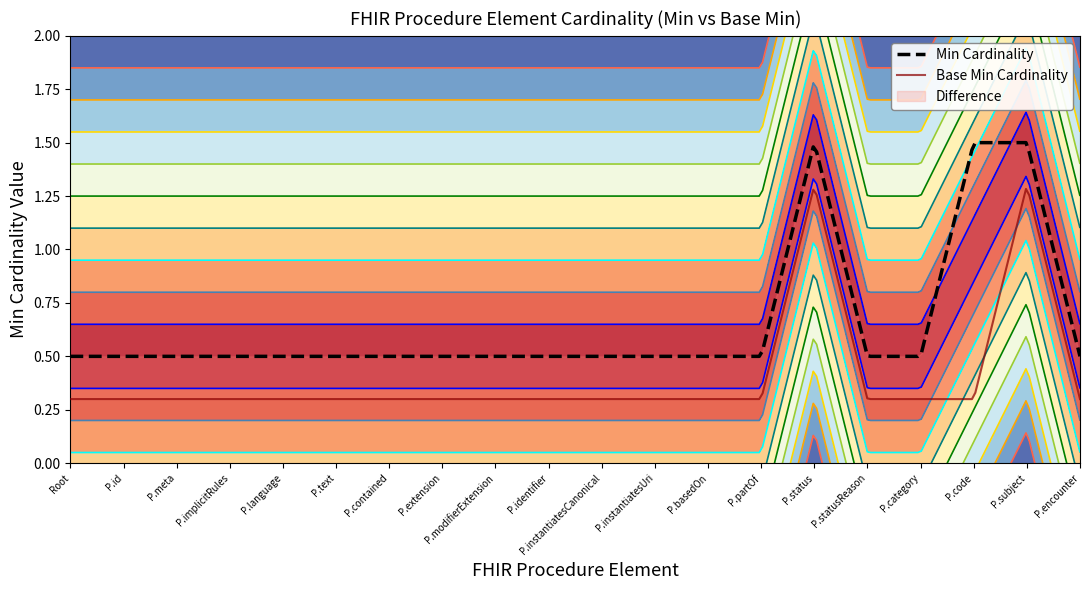

Where is the first local maximum for Min?

14